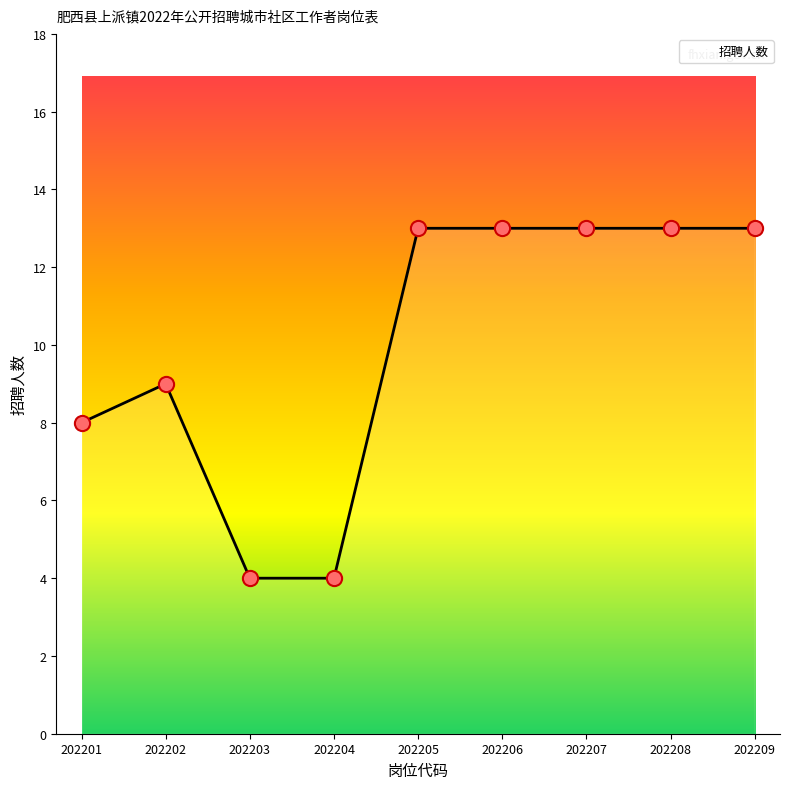

Approximately how many times larger is the value at 202207 compared to 202209?

1.0